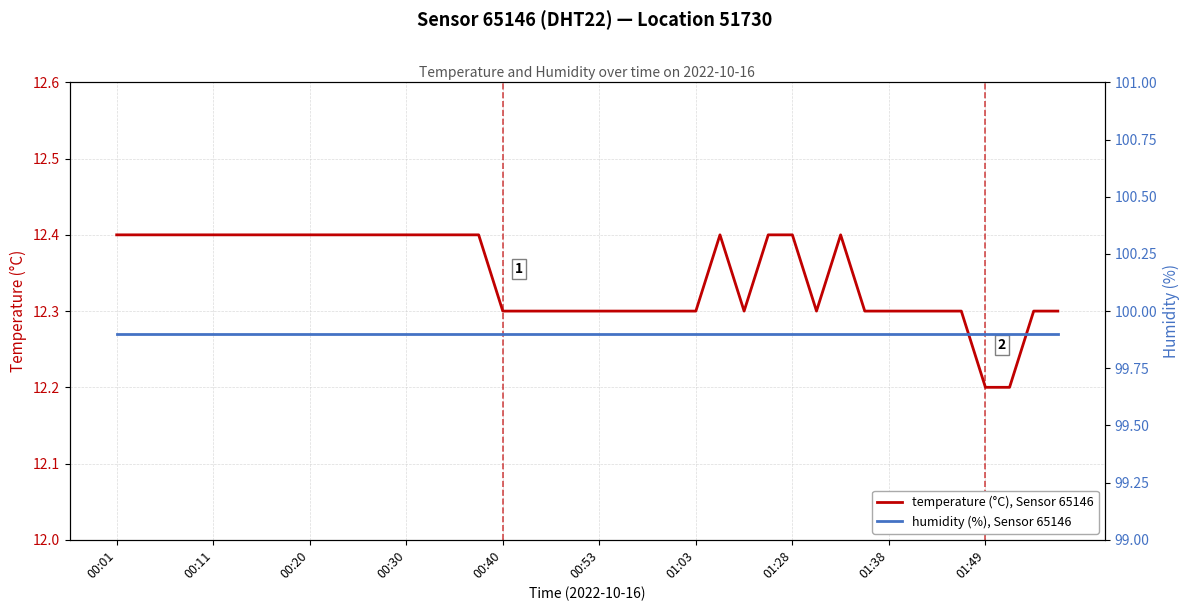

Reading left to right, transcribe all the data shown in this chart.

temperature (°C), Sensor 65146: 12.4	12.4	12.4	12.4	12.4	12.4	12.4	12.4	12.4	12.4	12.4	12.4	12.4	12.4	12.4	12.4	12.3	12.3	12.3	12.3	12.3	12.3	12.3	12.3	12.3	12.4	12.3	12.4	12.4	12.3	12.4	12.3	12.3	12.3	12.3	12.3	12.2	12.2	12.3	12.3
humidity (%), Sensor 65146: 99.9	99.9	99.9	99.9	99.9	99.9	99.9	99.9	99.9	99.9	99.9	99.9	99.9	99.9	99.9	99.9	99.9	99.9	99.9	99.9	99.9	99.9	99.9	99.9	99.9	99.9	99.9	99.9	99.9	99.9	99.9	99.9	99.9	99.9	99.9	99.9	99.9	99.9	99.9	99.9